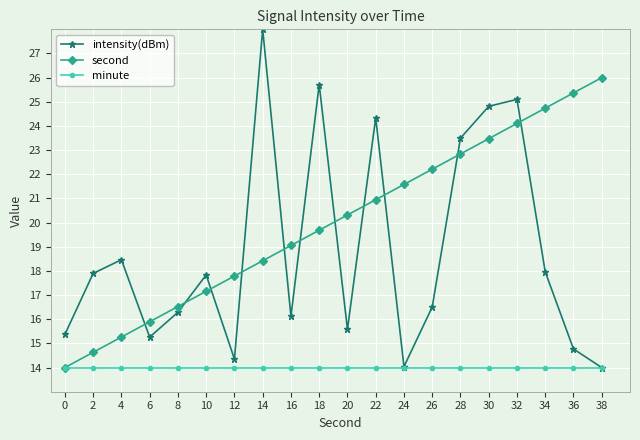

Rank the categories by second value from lowest to highest.

0, 2, 4, 6, 8, 10, 12, 14, 16, 18, 20, 22, 24, 26, 28, 30, 32, 34, 36, 38